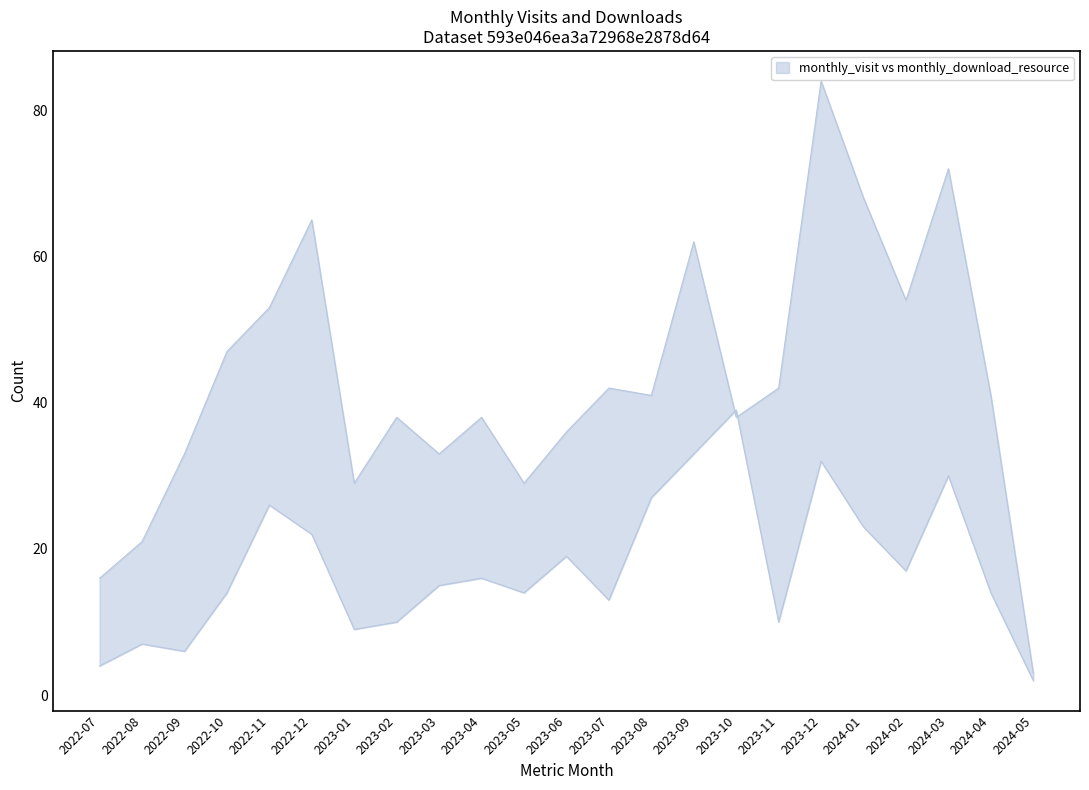

What is the average value of the monthly_visit series?

43